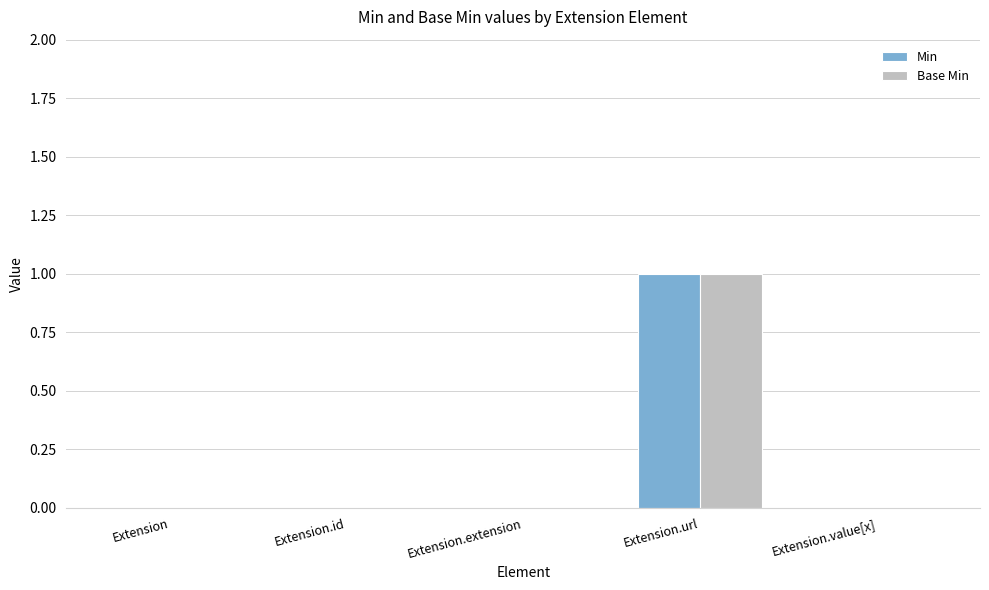

At which category does the chart reach its peak across all series?

Extension.url